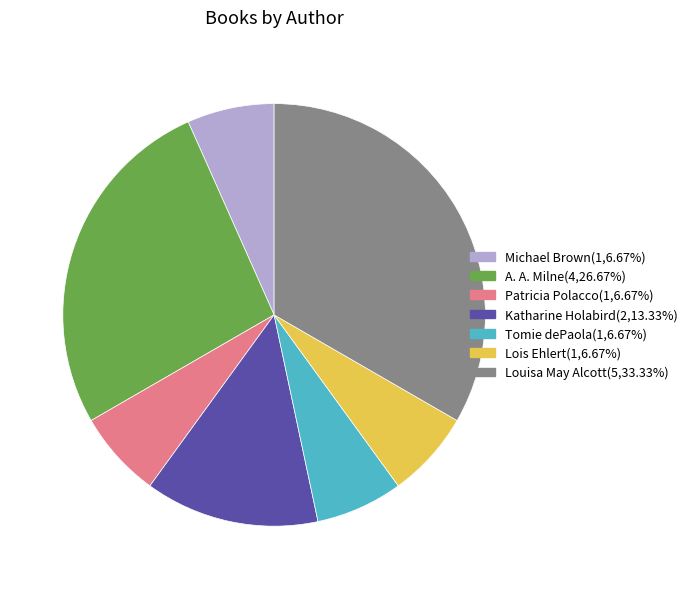

Combined, do Patricia Polacco and Tomie dePaola account for over 50%?

No